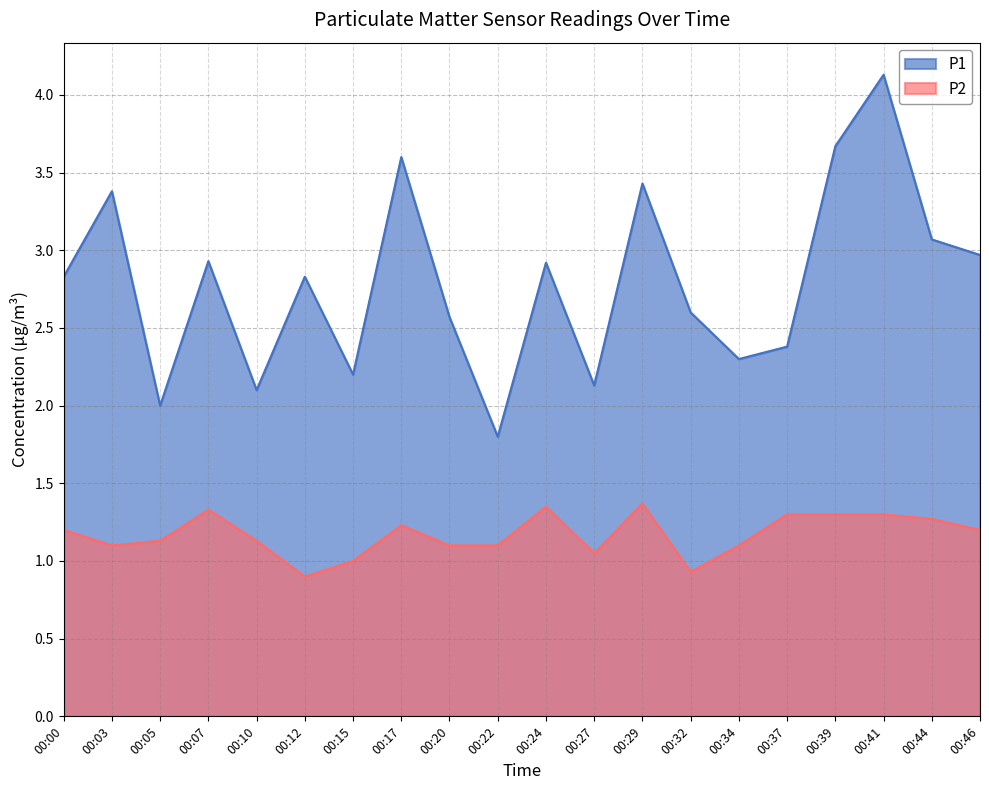

What is the maximum value shown in the chart?

4.1